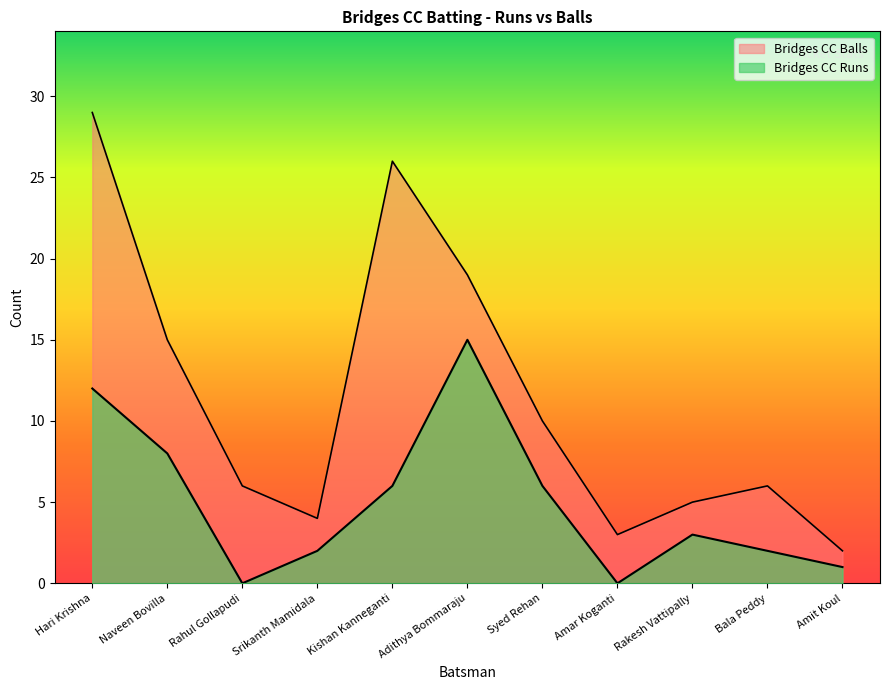

Rank the series by their average value, from highest to lowest.

Bridges CC Balls, Bridges CC Runs